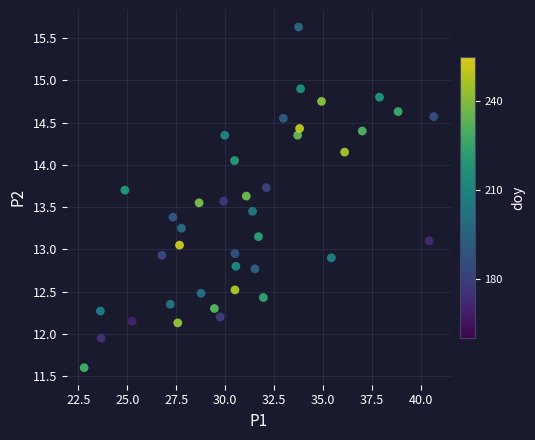

What is the range of X values (max minus min)?

17.8